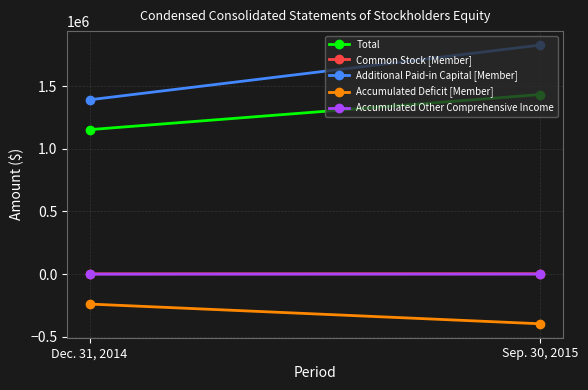

What is the minimum value for Common Stock [Member]?

1600